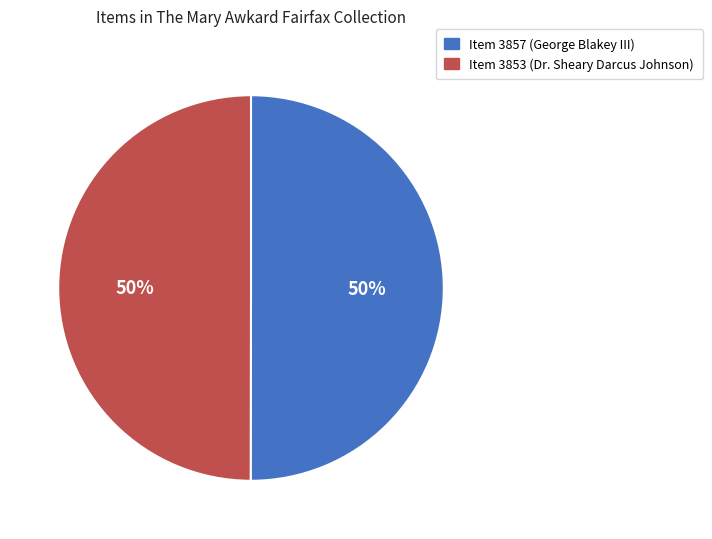

To the nearest percent, what is the combined percentage of Item 3857 (George Blakey III) and Item 3853 (Dr. Sheary Darcus Johnson)?

100%